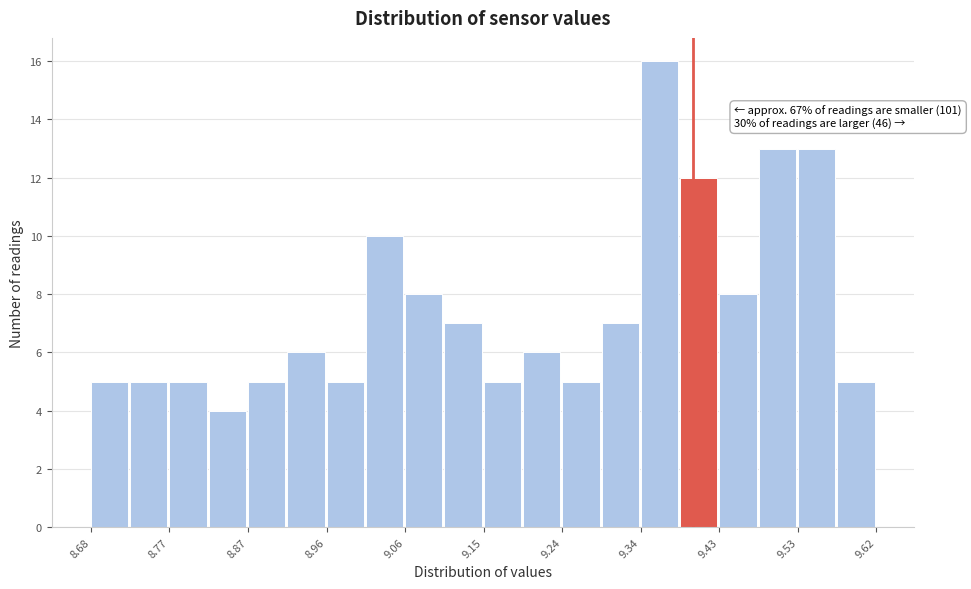

Over which range of the x-axis is the bar tallest?

9.338 to 9.385